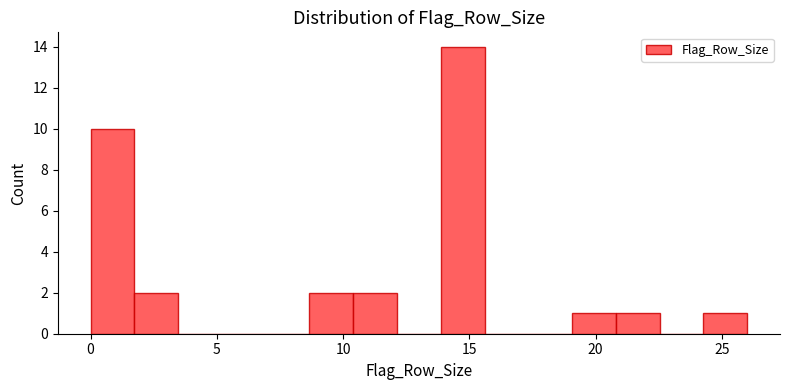

Read against the x-axis, roughly where is the centre of the tallest bar?

14.5